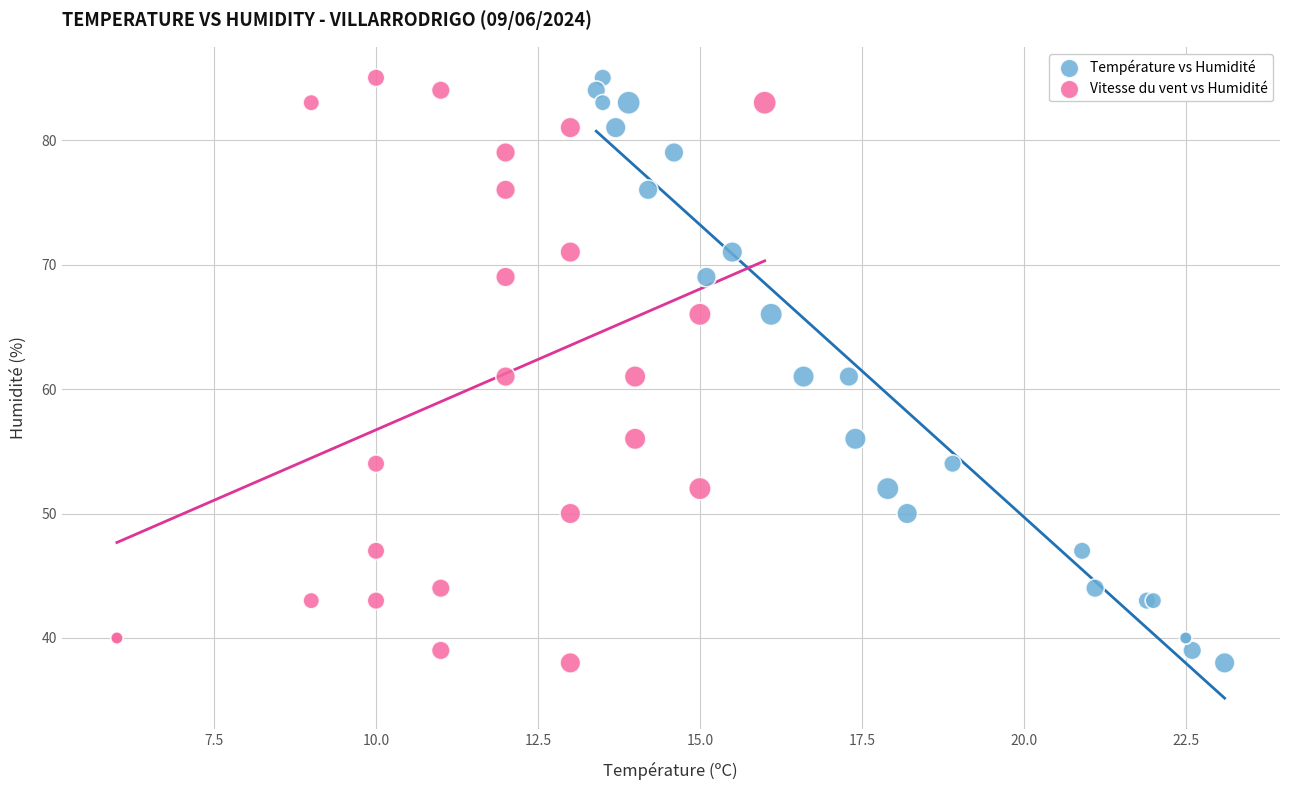

What are all the series names shown in the legend?

Température vs Humidité, Vitesse du vent vs Humidité